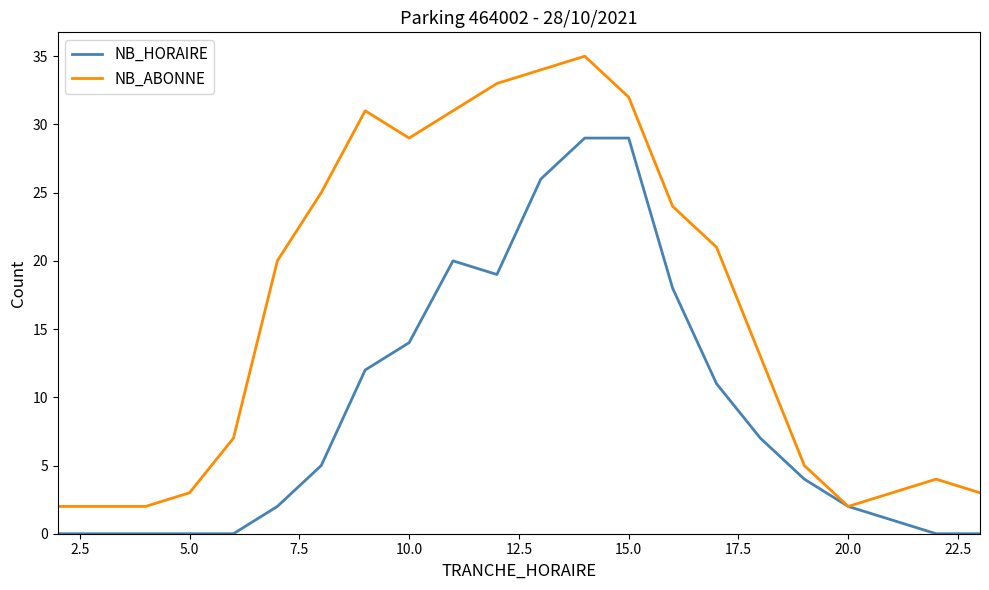

Which series has the largest total across all categories?

NB_ABONNE